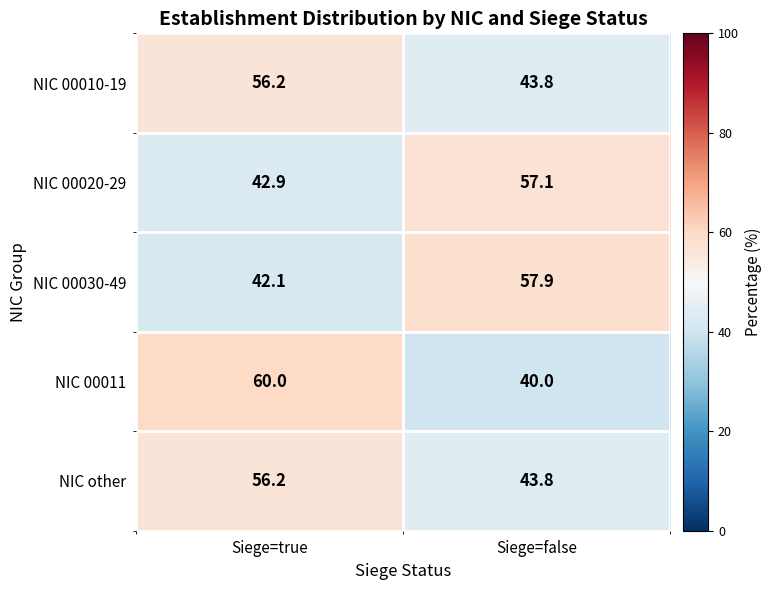

At which category is the sum across all series the highest?

Siege=true